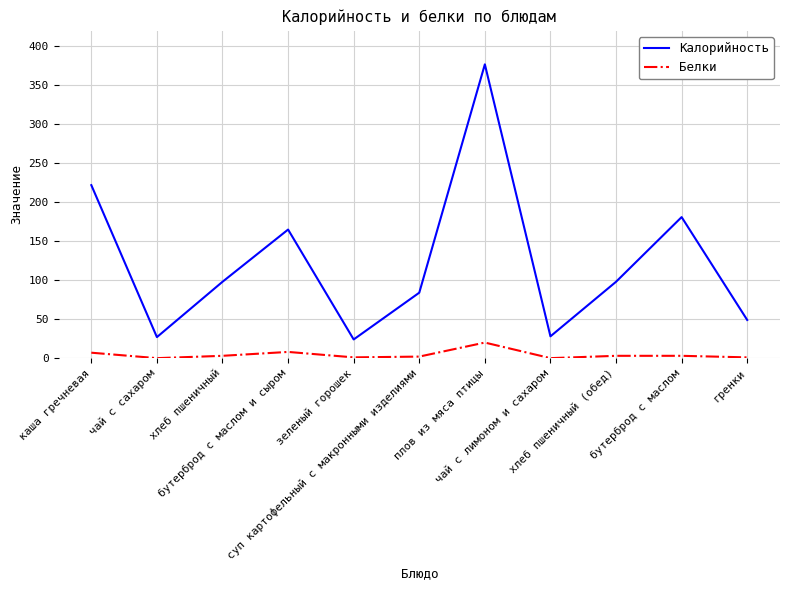

What is the total value across all series at бутерброд с маслом и сыром?

173